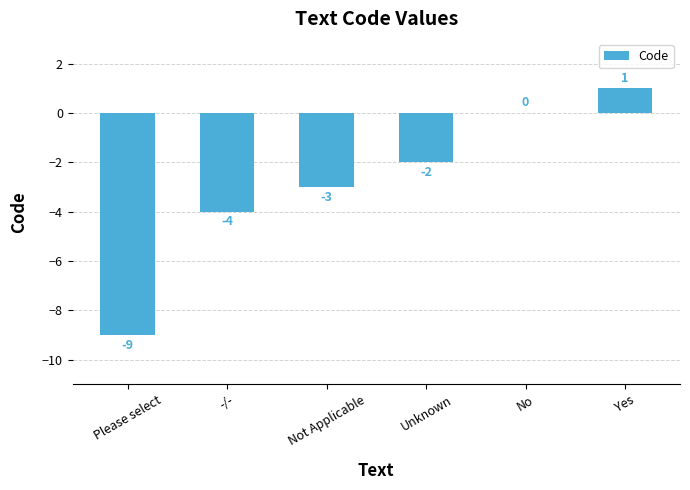

Are the bars horizontal?

No